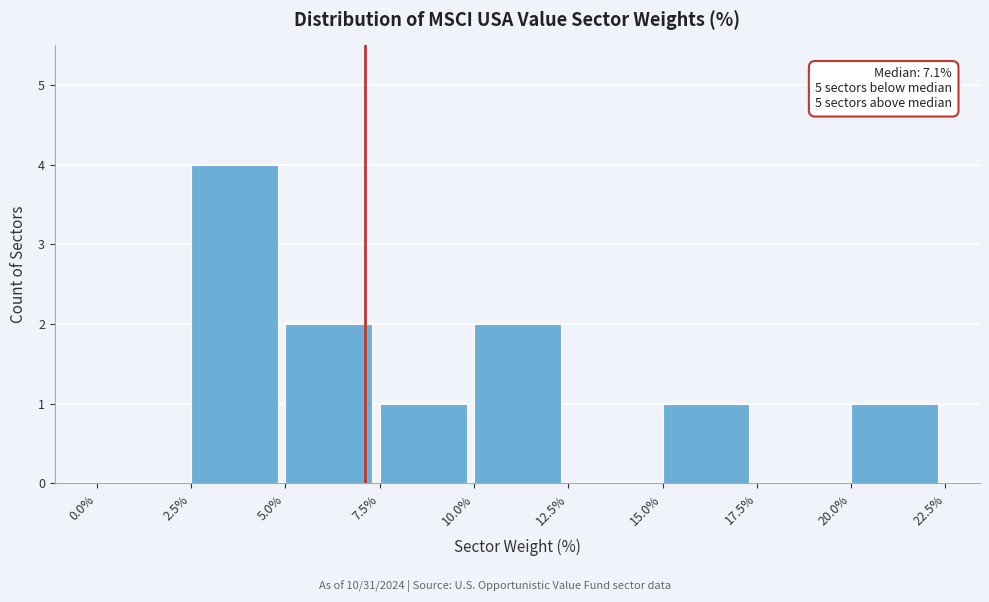

Over which range of the x-axis is the bar tallest?

2.5% to 5.0%